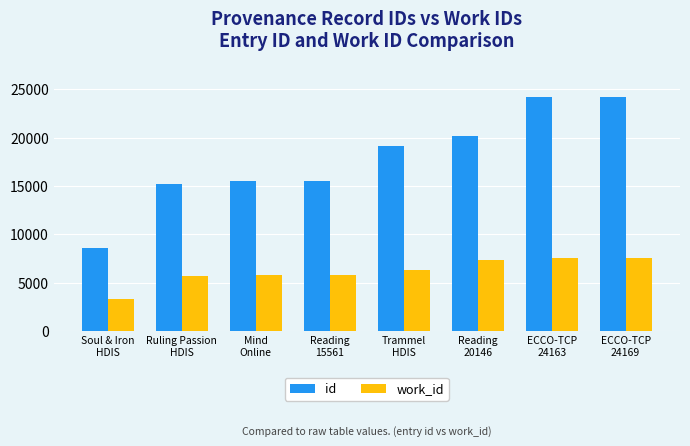

What is the highest value of the work_id series?

7587